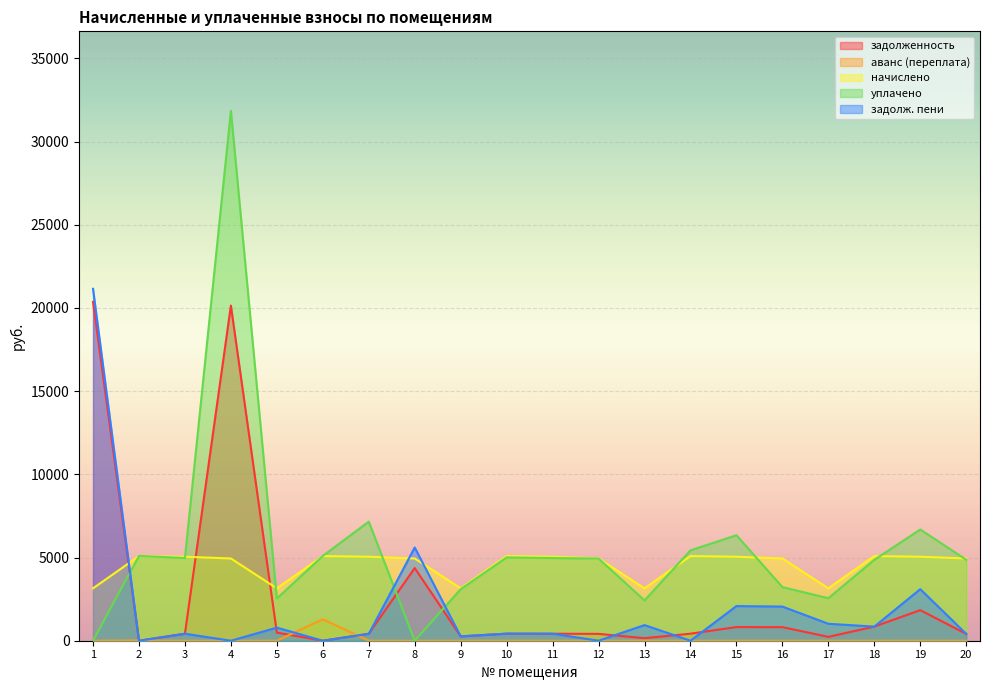

What is the greatest value displayed?

31850.6